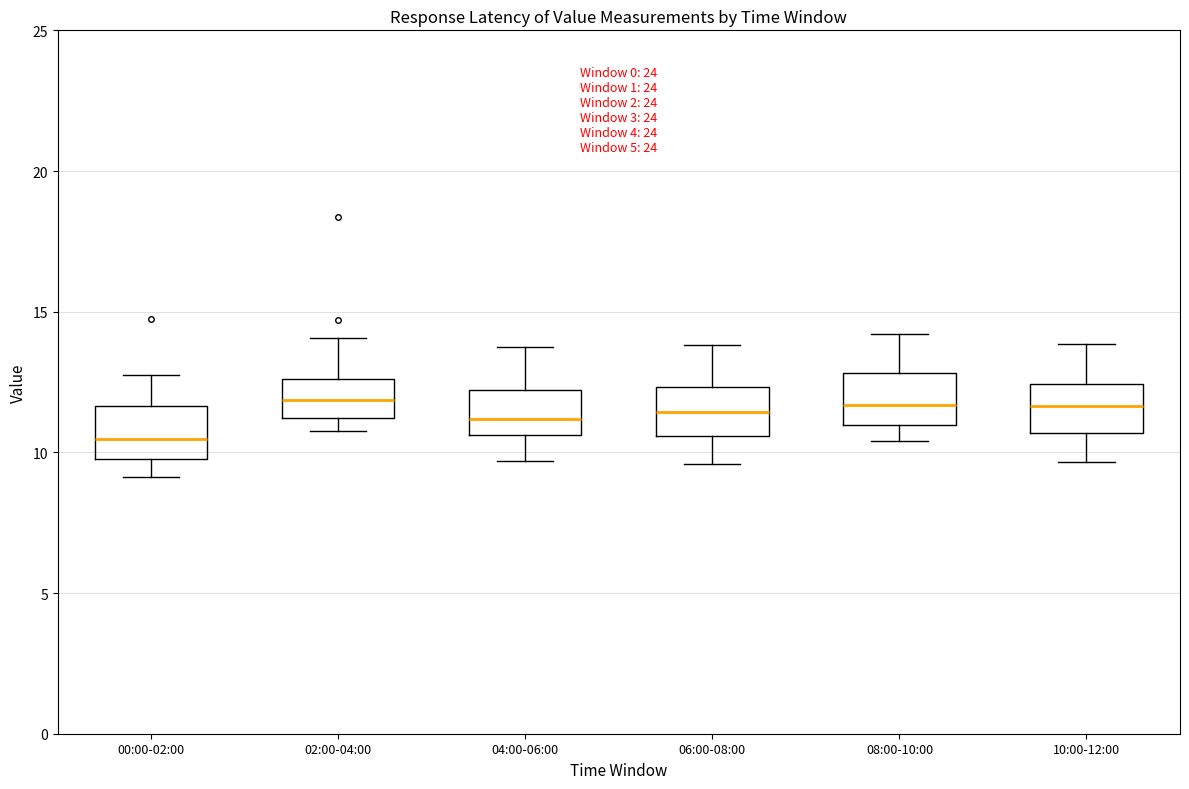

Which box has the lowest median line?

00:00-02:00